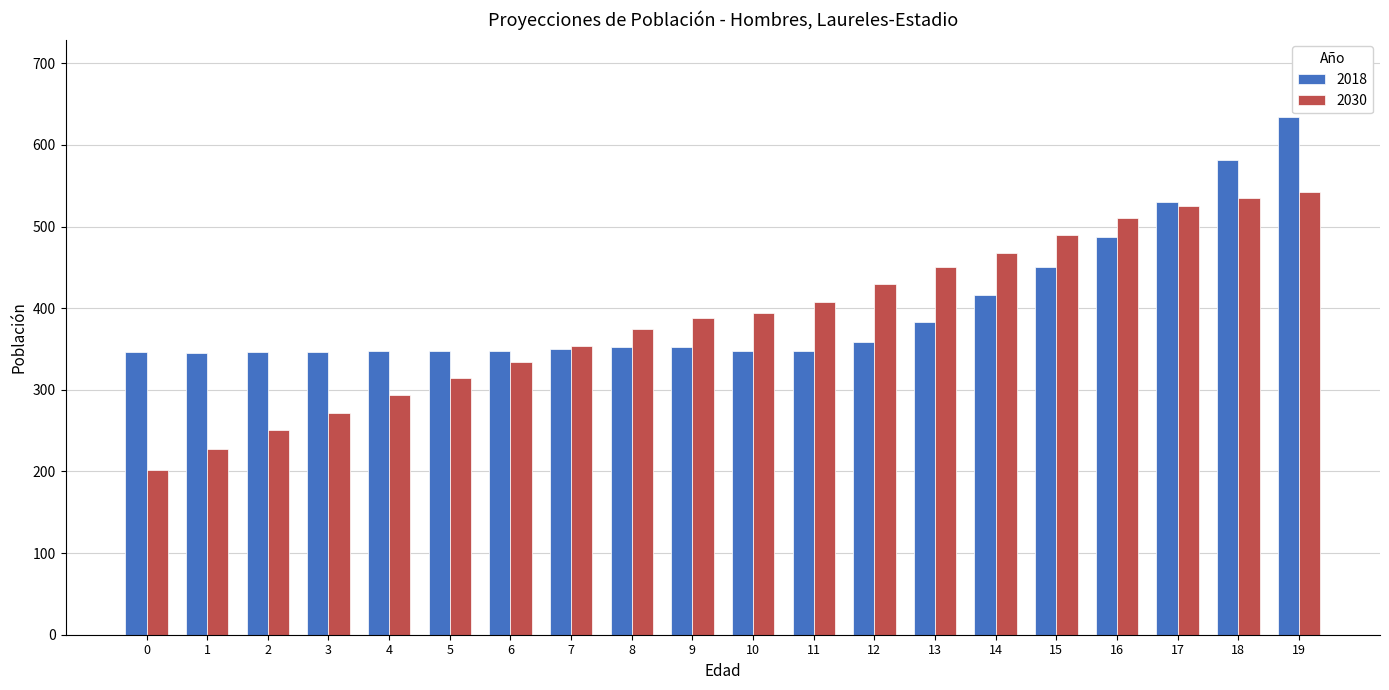

Is the value of 2018 at 18 greater than the value of 2030 at 2?

Yes